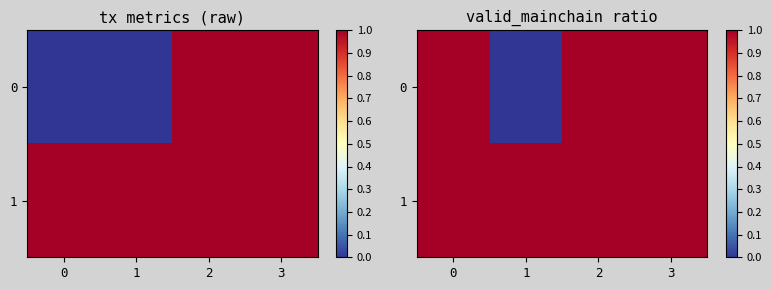

Rank the series at 3 from highest to lowest value.

0, 1